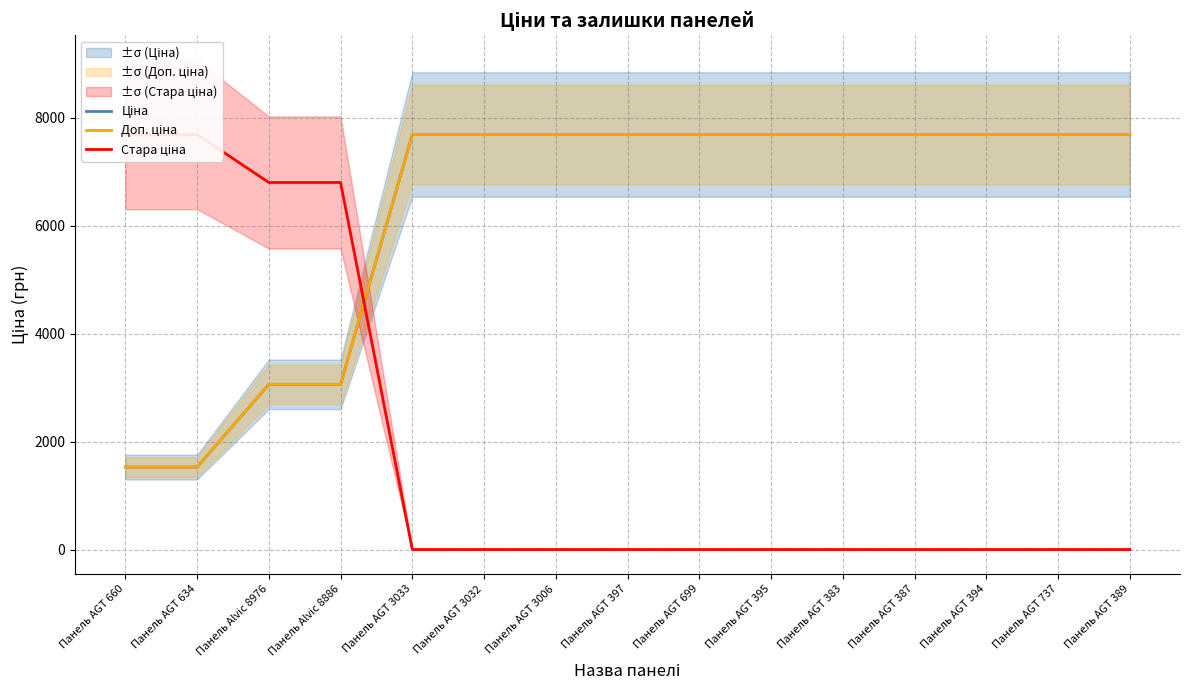

Reading left to right, extract all data points from this chart.

Ціна: Панель AGT 660=1526.8	Панель AGT 634=1526.8	Панель Alvic 8976=3059.7	Панель Alvic 8886=3059.7	Панель AGT 3033=7688.0	Панель AGT 3032=7688.0	Панель AGT 3006=7688.0	Панель AGT 397=7688.0	Панель AGT 699=7688.0	Панель AGT 395=7688.0	Панель AGT 383=7688.0	Панель AGT 387=7688.0	Панель AGT 394=7688.0	Панель AGT 737=7688.0	Панель AGT 389=7688.0
Доп. ціна: Панель AGT 660=1527.0	Панель AGT 634=1527.0	Панель Alvic 8976=3060.0	Панель Alvic 8886=3060.0	Панель AGT 3033=7688.0	Панель AGT 3032=7688.0	Панель AGT 3006=7688.0	Панель AGT 397=7688.0	Панель AGT 699=7688.0	Панель AGT 395=7688.0	Панель AGT 383=7688.0	Панель AGT 387=7688.0	Панель AGT 394=7688.0	Панель AGT 737=7688.0	Панель AGT 389=7688.0
Стара ціна: Панель AGT 660=7688.0	Панель AGT 634=7688.0	Панель Alvic 8976=6799.2	Панель Alvic 8886=6799.2	Панель AGT 3033=0.0	Панель AGT 3032=0.0	Панель AGT 3006=0.0	Панель AGT 397=0.0	Панель AGT 699=0.0	Панель AGT 395=0.0	Панель AGT 383=0.0	Панель AGT 387=0.0	Панель AGT 394=0.0	Панель AGT 737=0.0	Панель AGT 389=0.0